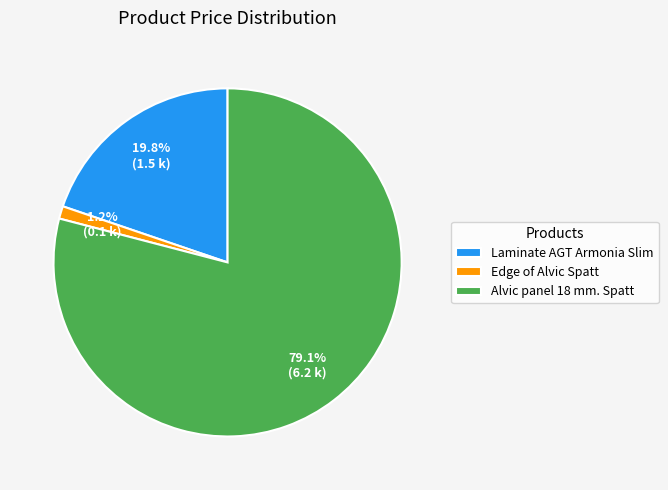

How many segments does this pie chart have?

3